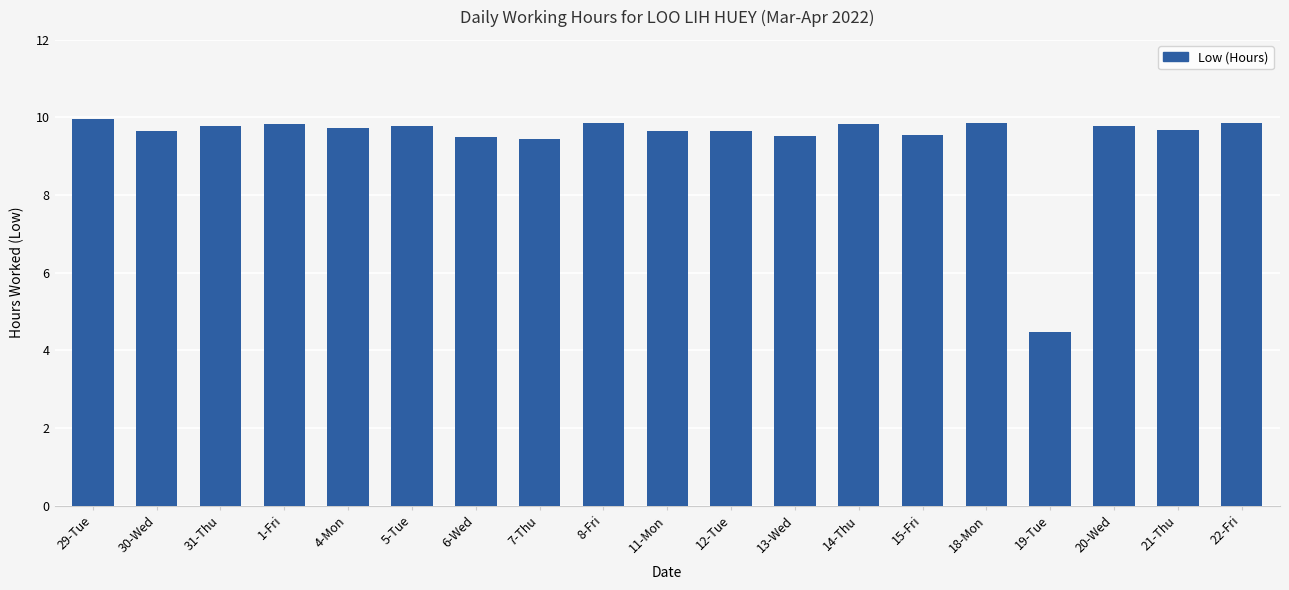

Which category has the highest value across all series?

29-Tue